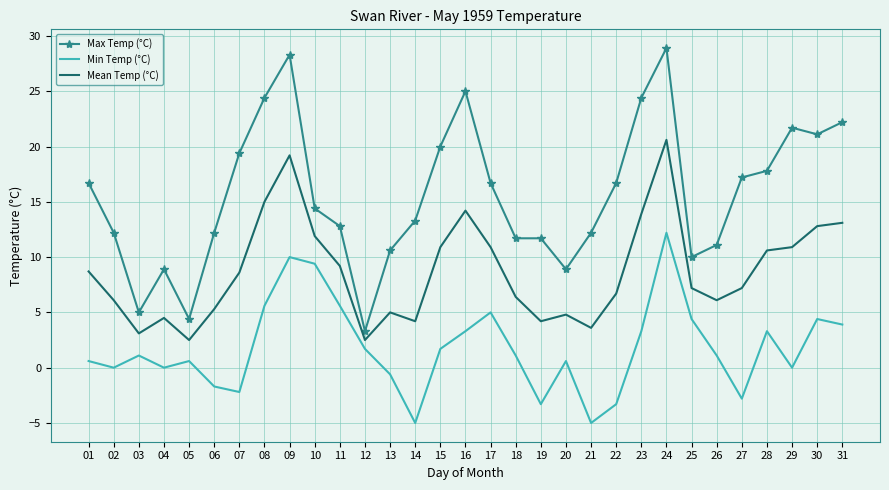

What are all the series names shown in the legend?

Max Temp (°C), Min Temp (°C), Mean Temp (°C)